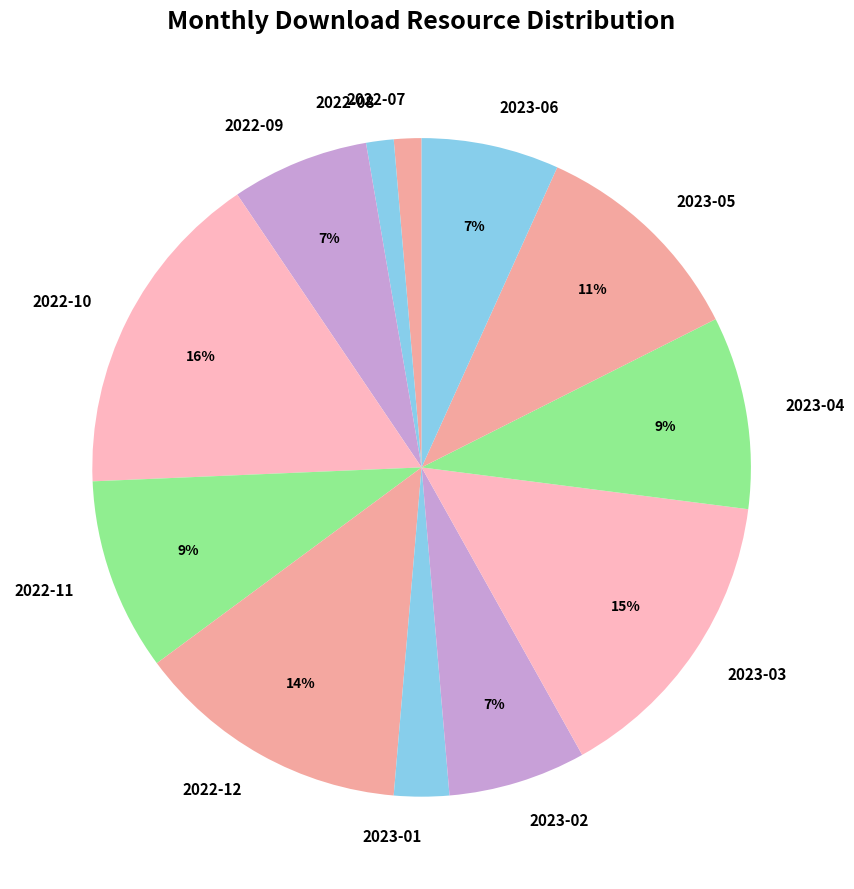

How many slices are in this pie chart?

12